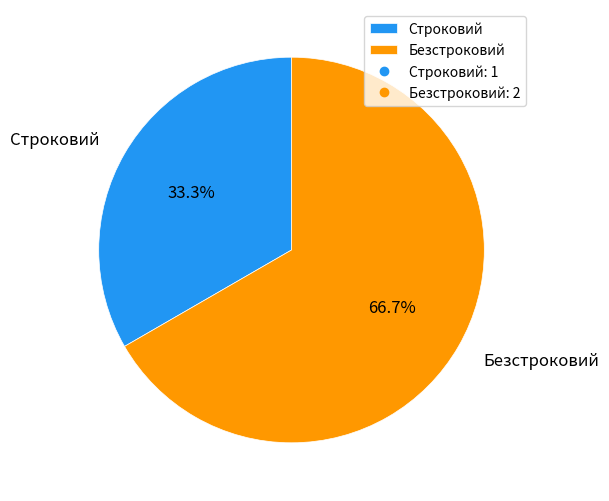

What percentage is the Строковий slice, to the nearest percent?

33%